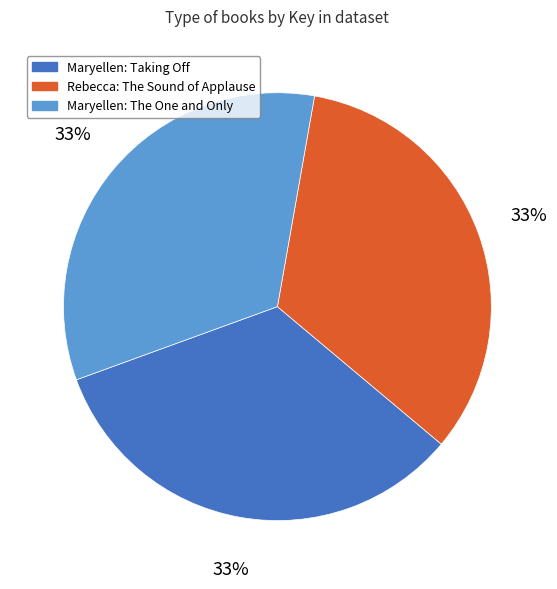

Is the sum of Maryellen: Taking Off and Maryellen: The One and Only greater than half?

Yes